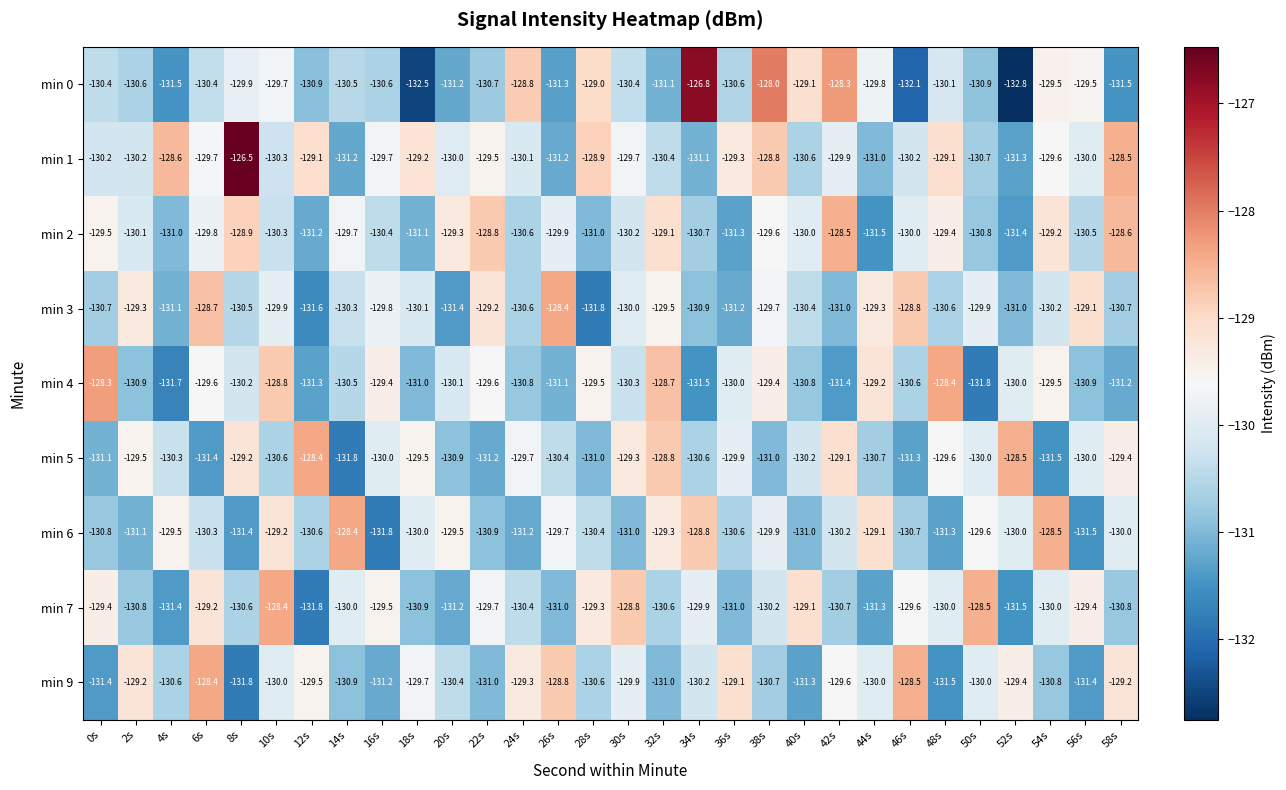

At which category is the sum across all series the highest?

10s